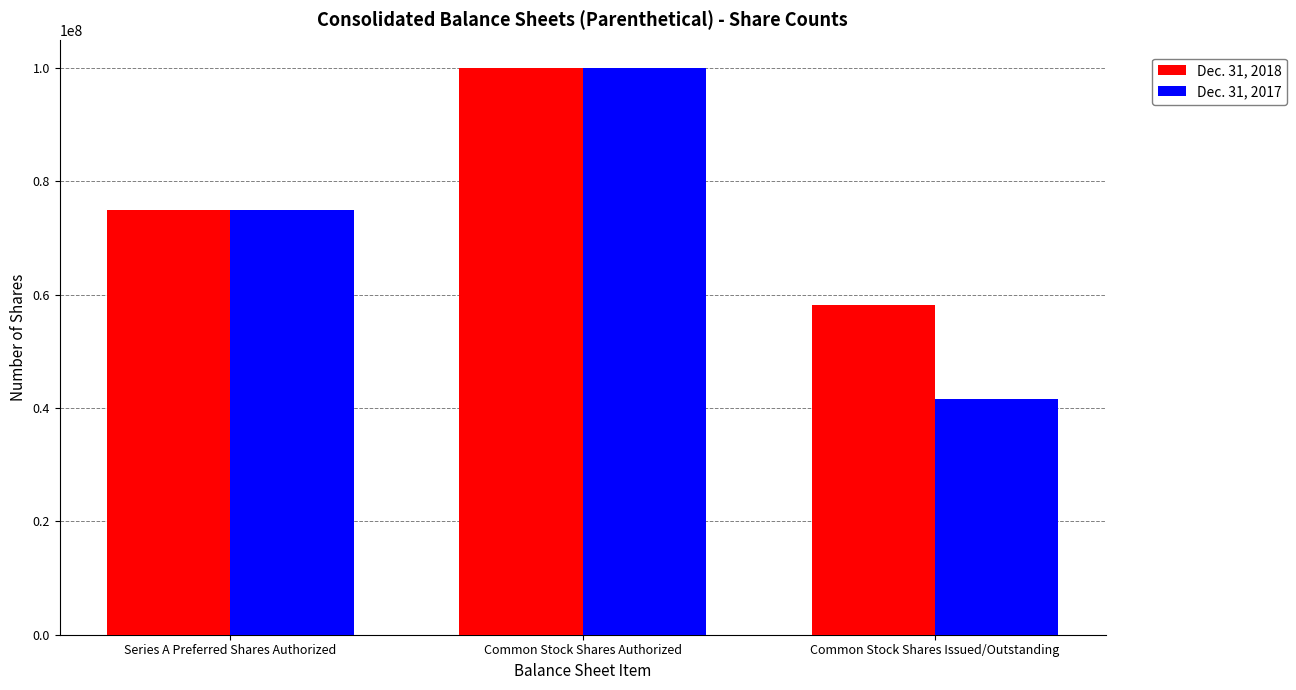

The value of Dec. 31, 2018 at Common Stock Shares Authorized is 28543613. True or false?

False